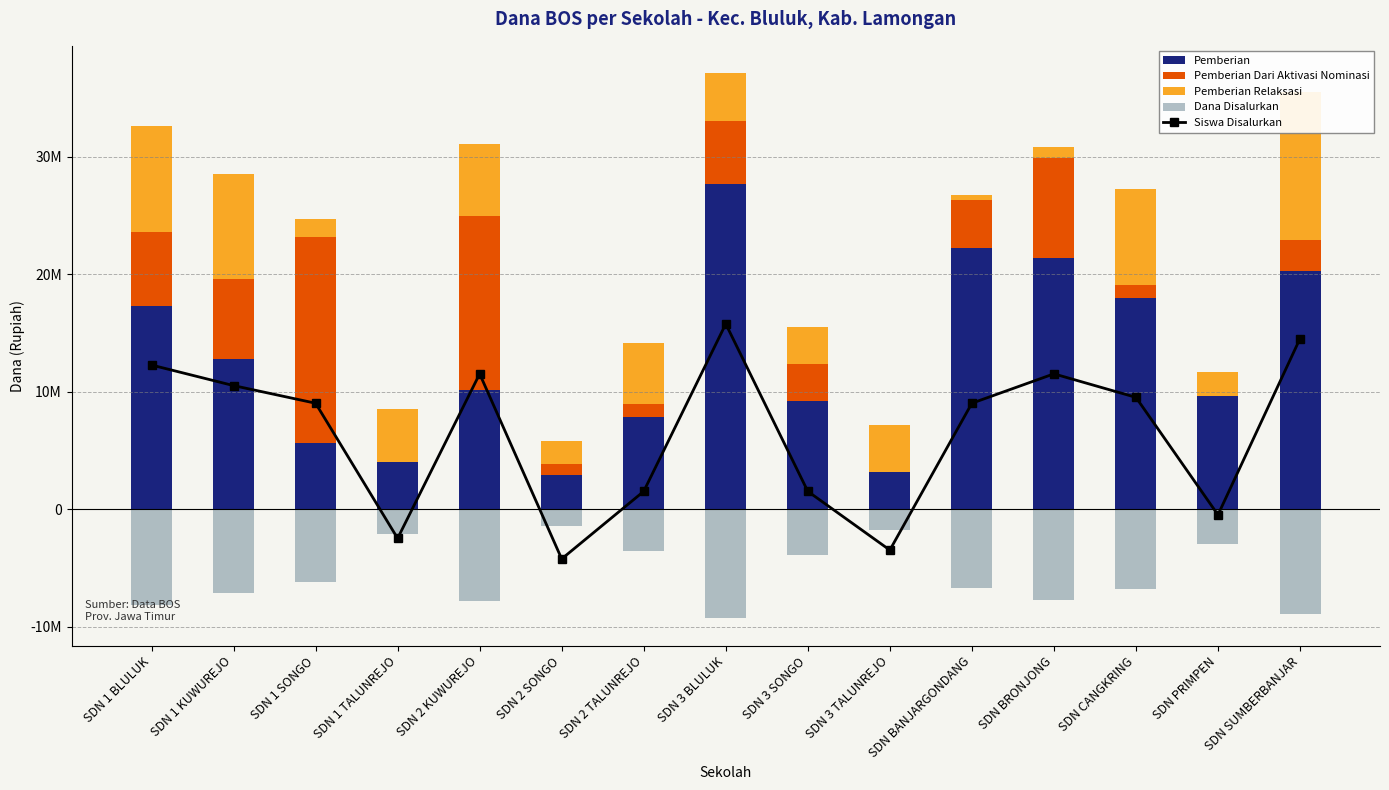

What are all the series names shown in the legend?

Siswa Disalurkan, Pemberian, Pemberian Dari Aktivasi Nominasi, Pemberian Relaksasi, Dana Disalurkan